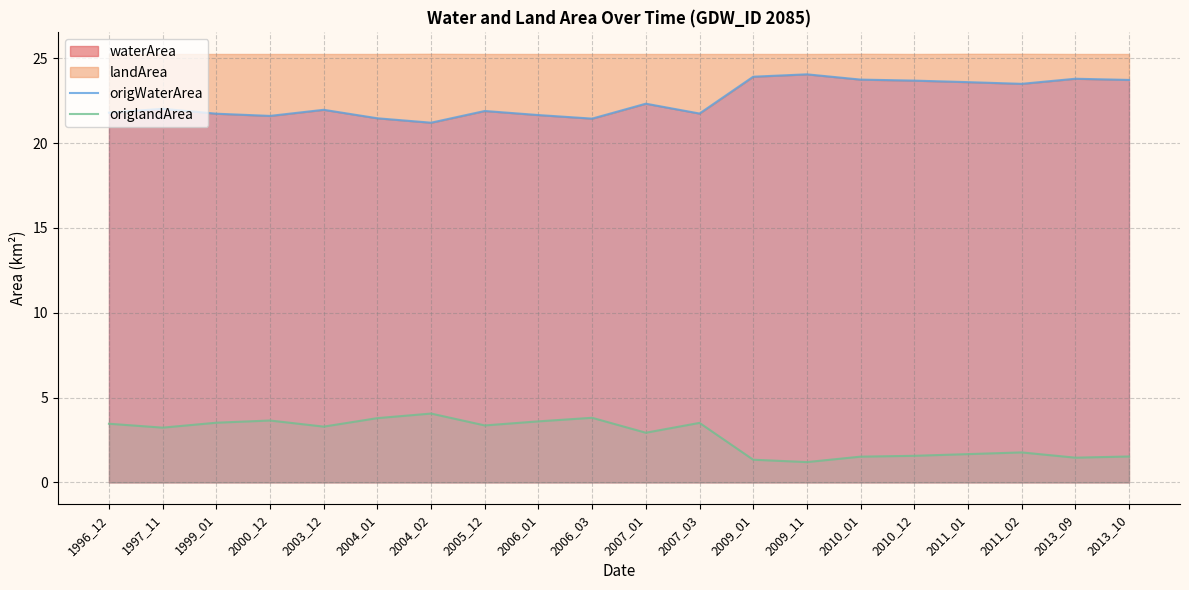

What is the minimum value shown in the chart?

1.2